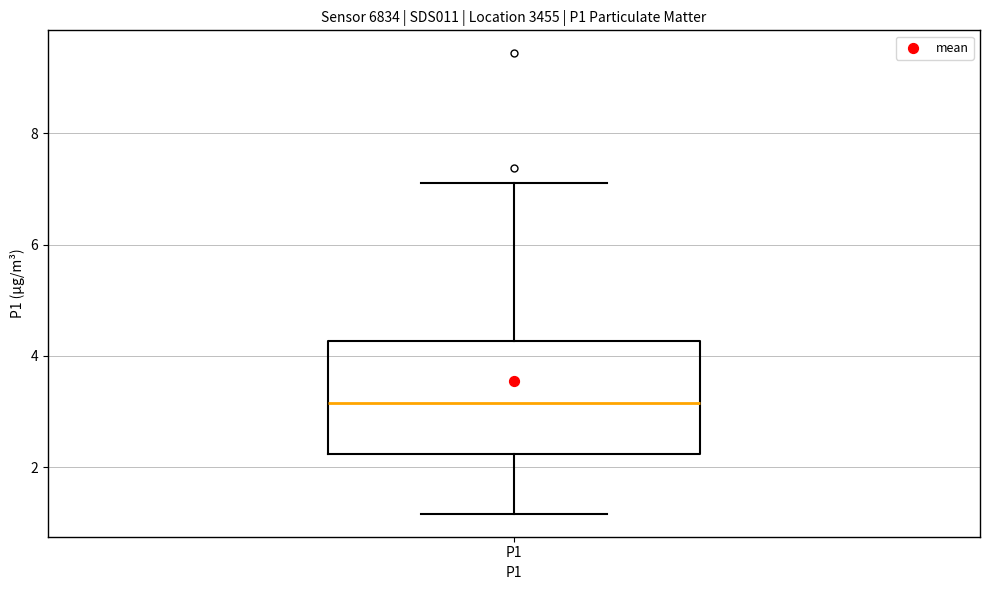

Read this box plot against the y-axis: the position of the median line, the range covered by the box, and the ends of both whiskers. The values are not printed on the chart, so give them approximately, as read against the axis.

median 3.2, box 2.2 to 4.2, whiskers 1.2 to 7.2